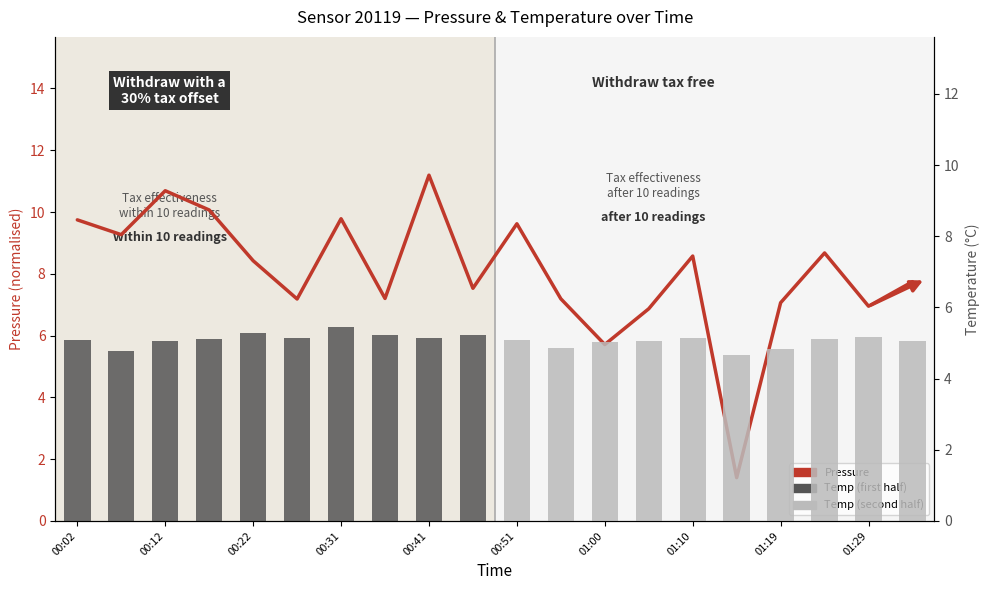

Is it true that pressure equals 15.3 at 00:51?

False